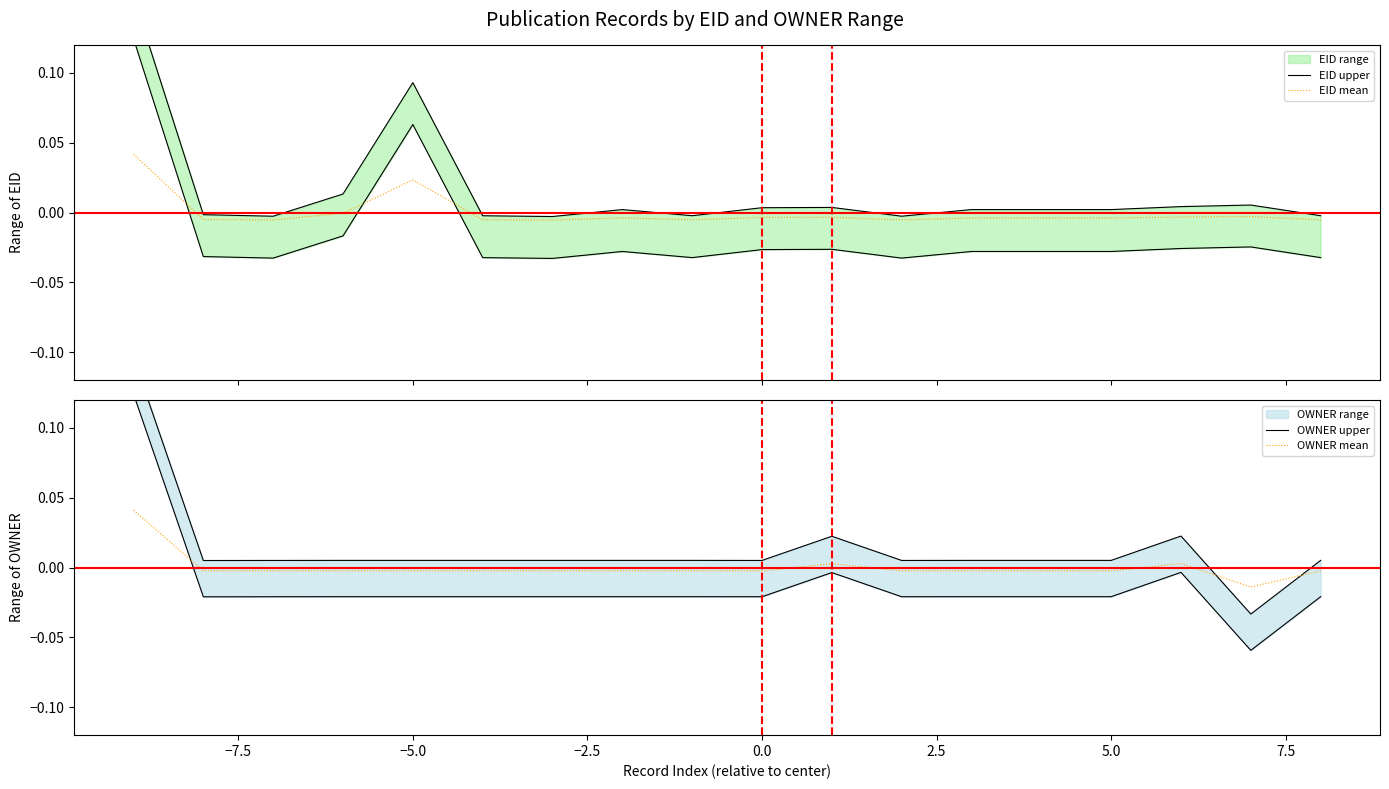

The OWNER upper series shows 0.0 at 12. True or false?

False